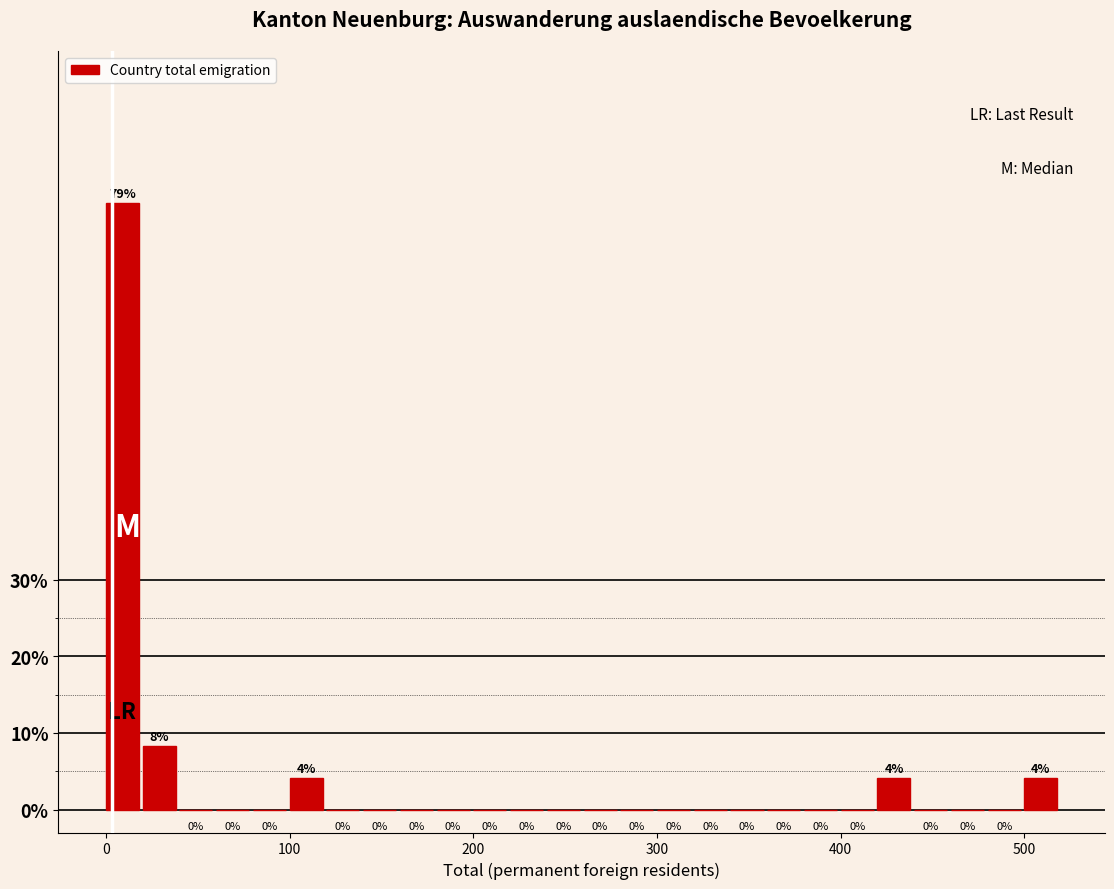

Read against the x-axis, roughly where is the centre of the tallest bar?

10